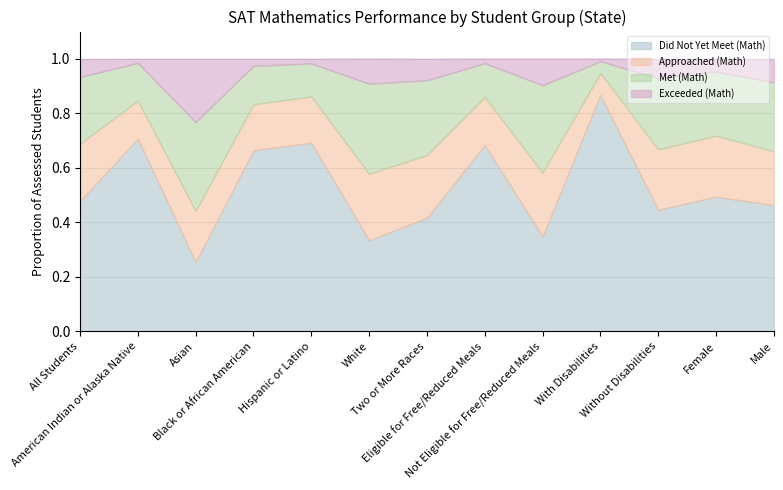

What are all the series names shown in the legend?

Did Not Yet Meet (Math), Approached (Math), Met (Math), Exceeded (Math)